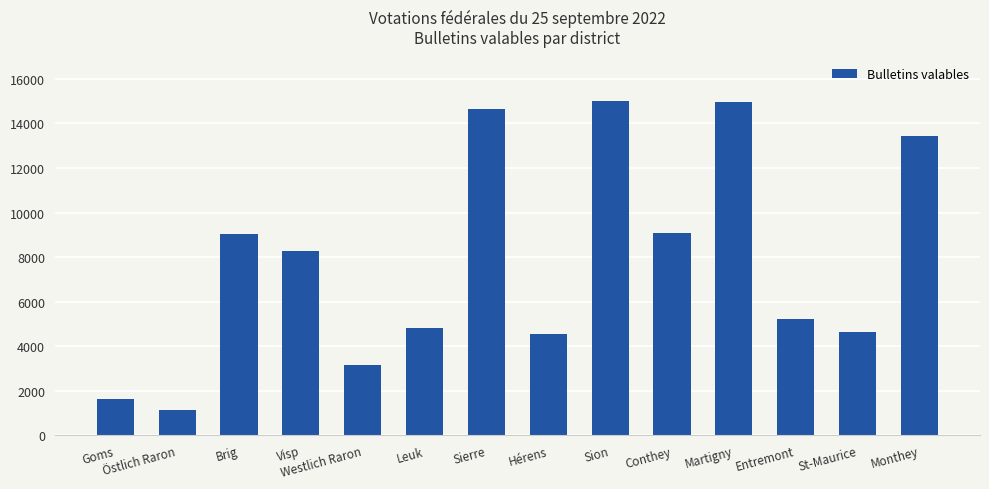

Are the bars grouped side by side (vs. stacked)?

No